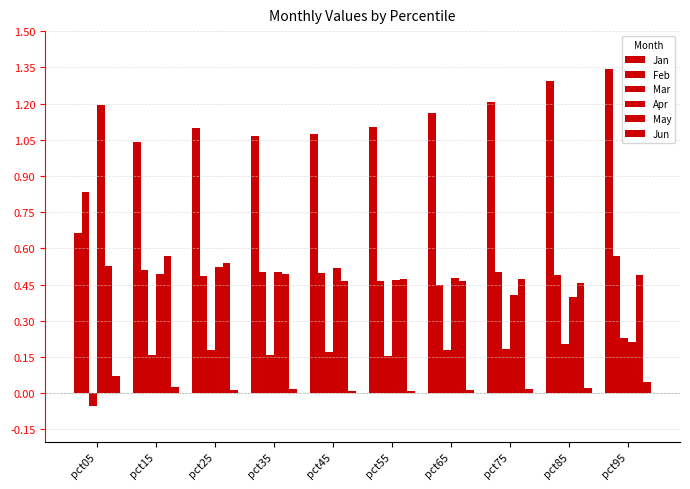

Reading right to left, what are all the values shown in this chart?

Jan: pct95=1.3	pct85=1.3	pct75=1.2	pct65=1.2	pct55=1.1	pct45=1.1	pct35=1.1	pct25=1.1	pct15=1.0	pct05=0.7
Feb: pct95=0.6	pct85=0.5	pct75=0.5	pct65=0.4	pct55=0.5	pct45=0.5	pct35=0.5	pct25=0.5	pct15=0.5	pct05=0.8
Mar: pct95=0.2	pct85=0.2	pct75=0.2	pct65=0.2	pct55=0.2	pct45=0.2	pct35=0.2	pct25=0.2	pct15=0.2	pct05=-0.1
Apr: pct95=0.2	pct85=0.4	pct75=0.4	pct65=0.5	pct55=0.5	pct45=0.5	pct35=0.5	pct25=0.5	pct15=0.5	pct05=1.2
May: pct95=0.5	pct85=0.5	pct75=0.5	pct65=0.5	pct55=0.5	pct45=0.5	pct35=0.5	pct25=0.5	pct15=0.6	pct05=0.5
Jun: pct95=0.0	pct85=0.0	pct75=0.0	pct65=0.0	pct55=0.0	pct45=0.0	pct35=0.0	pct25=0.0	pct15=0.0	pct05=0.1